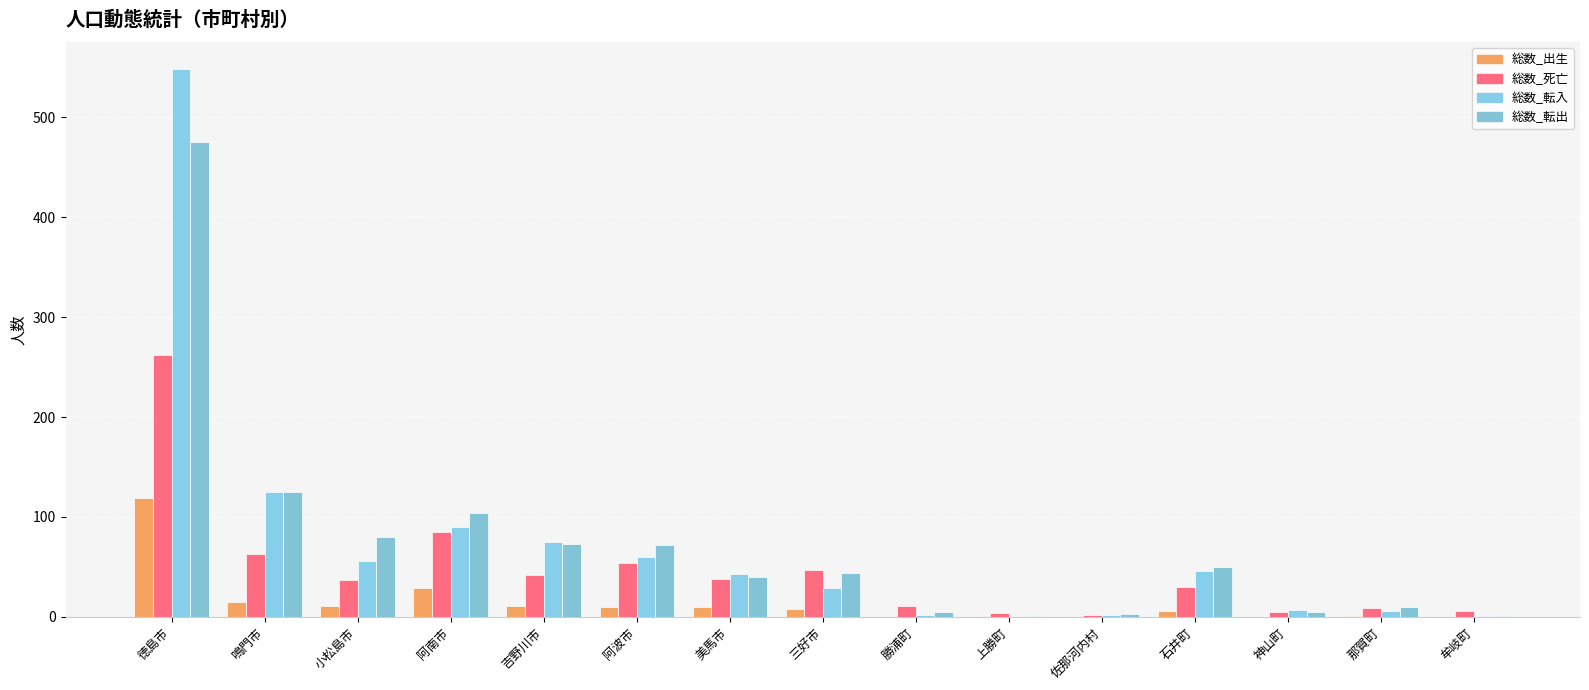

The value of 総数_転入 at 美馬市 is 21. True or false?

False